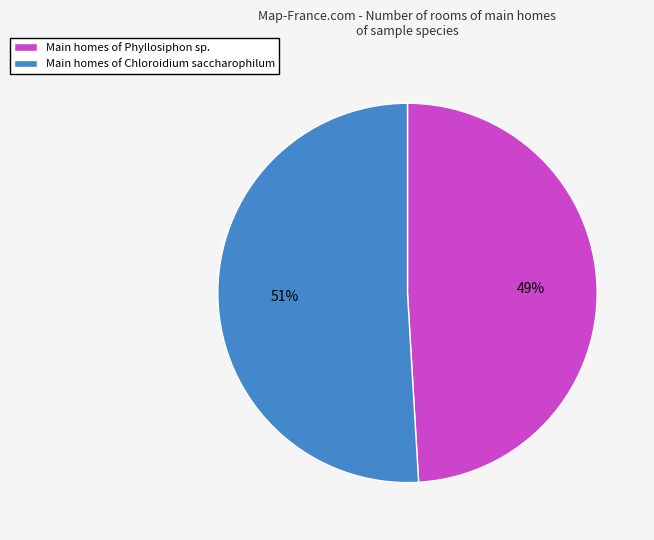

Approximately how many times larger is the value at Main homes of Phyllosiphon sp. compared to Main homes of Chloroidium saccharophilum?

1.0